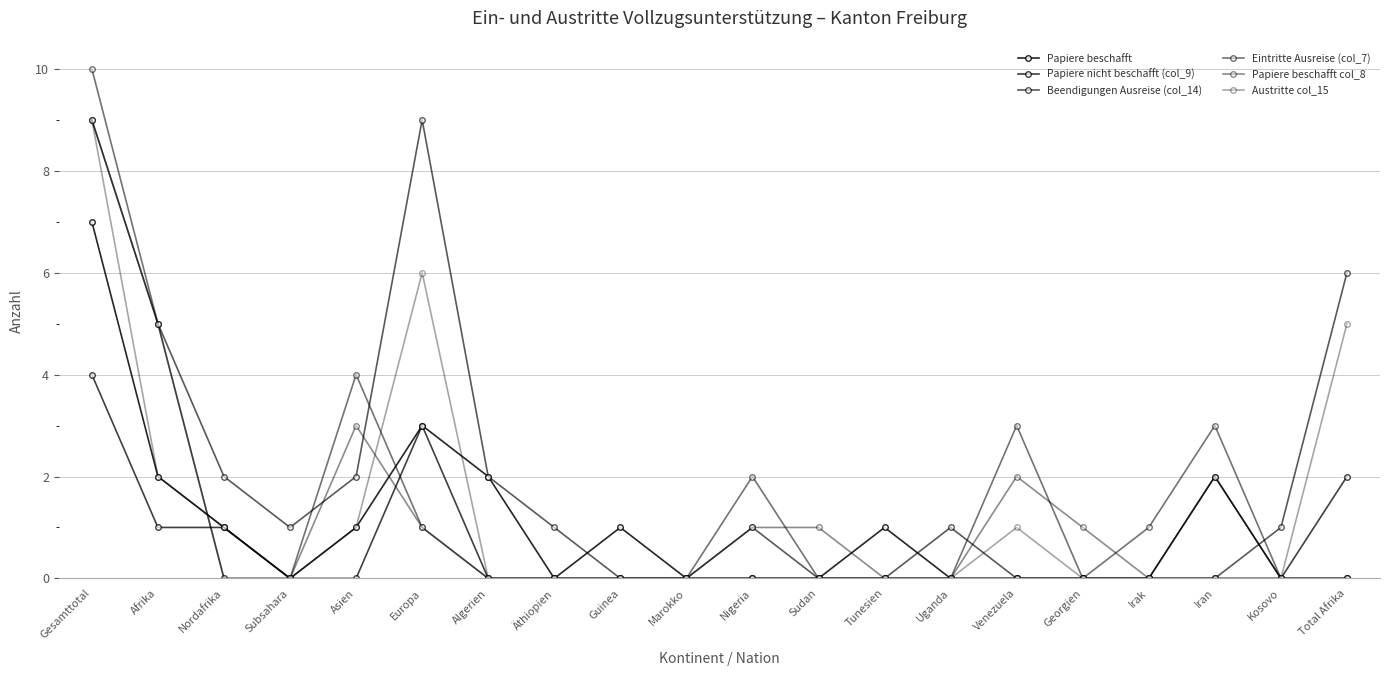

Is this an area chart (filled region under the line)?

No